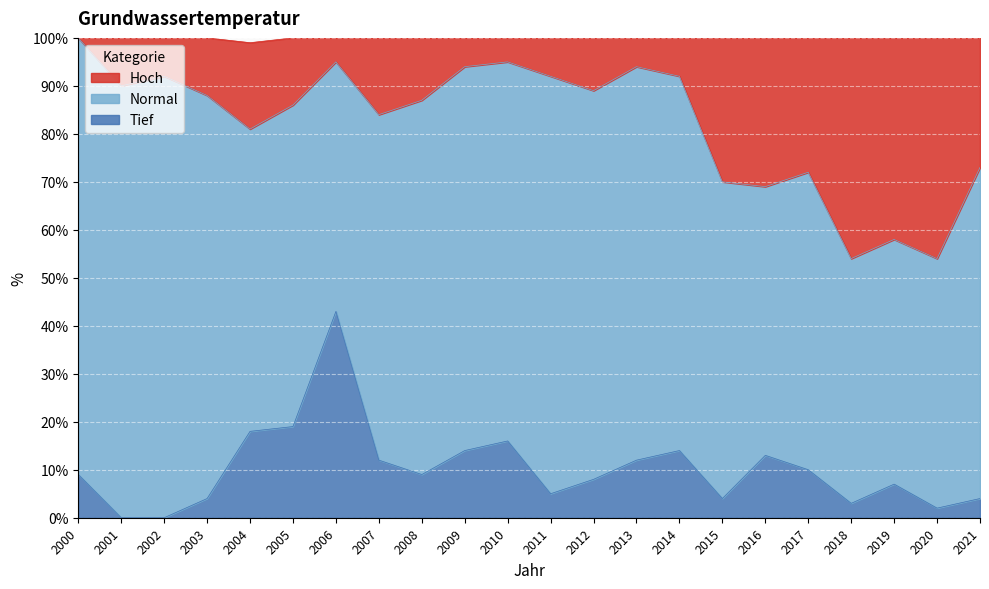

The Tief series shows 10 at 2017. True or false?

True